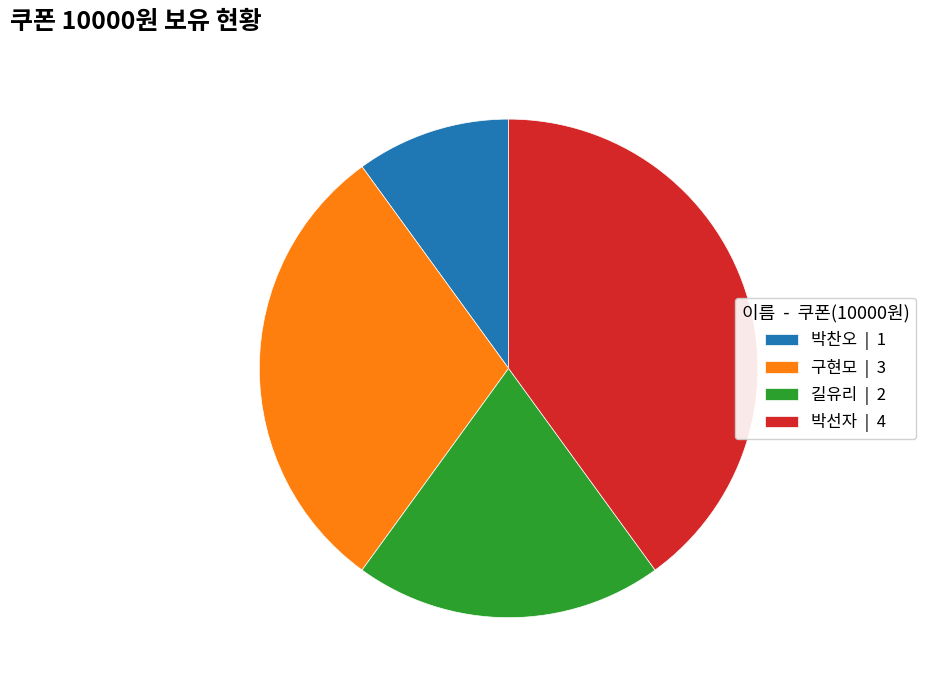

Is 구현모 | 3 the majority of the pie?

No